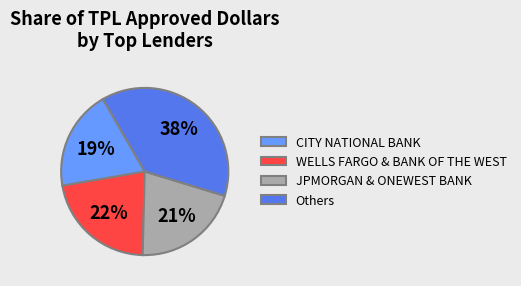

True or false: Others accounts for 48% of the total.

False